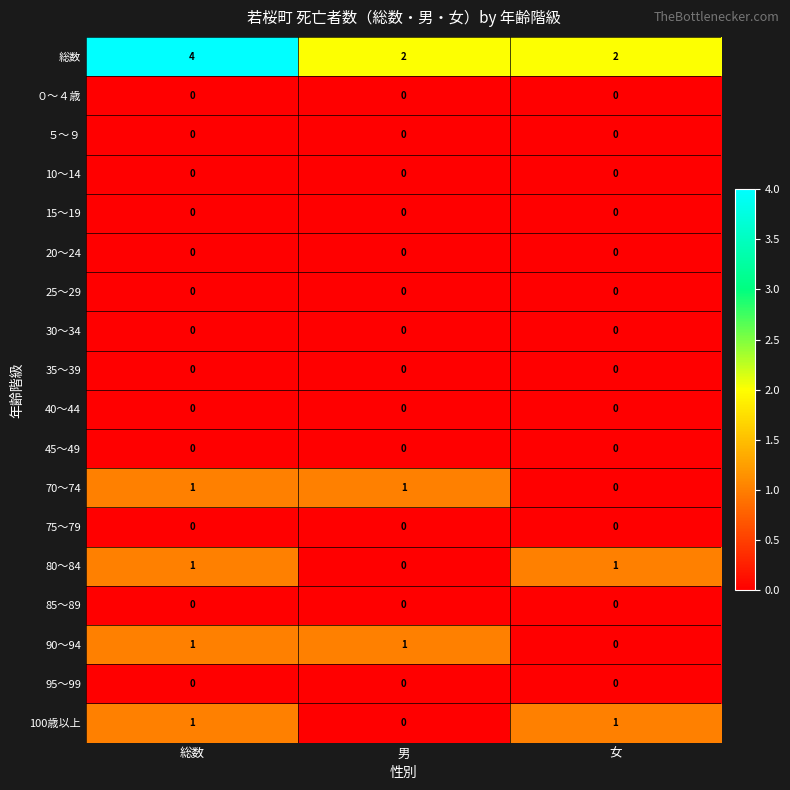

How many data points does each series have?

3